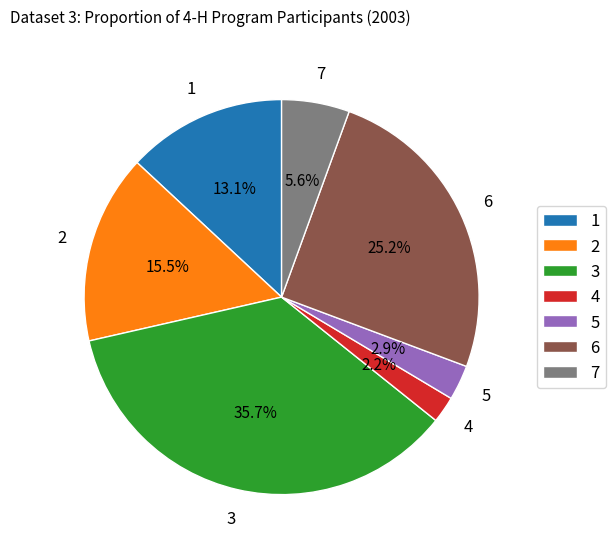

Do 1 and 4 together represent more than half of the pie?

No